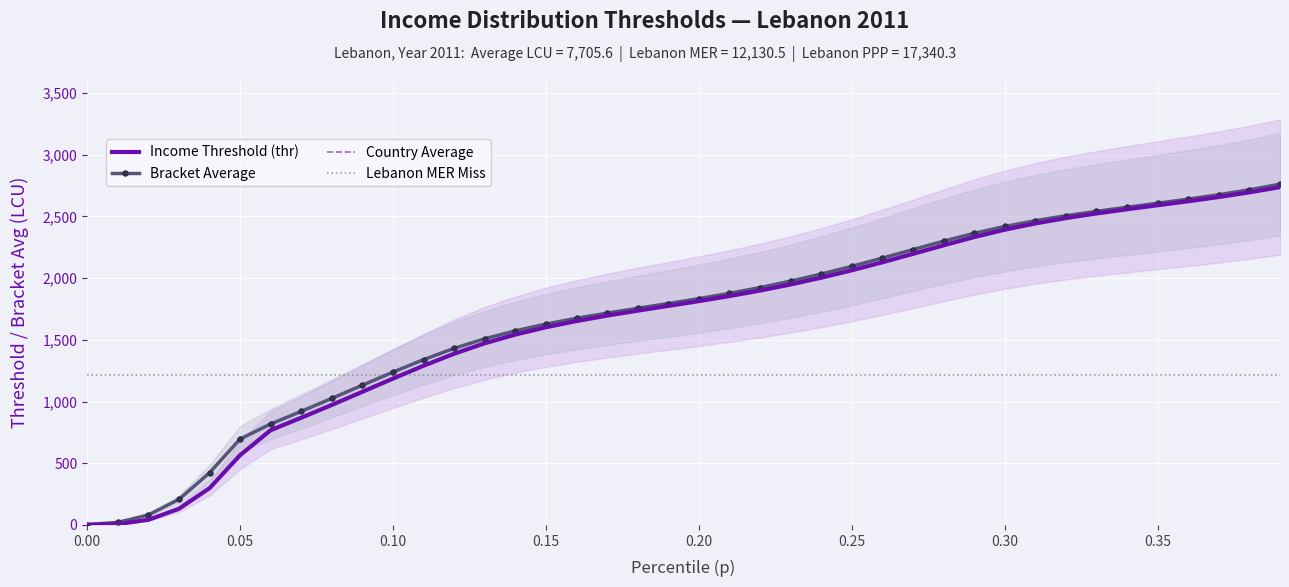

True or false: bracketavg and thr intersect in this chart.

False